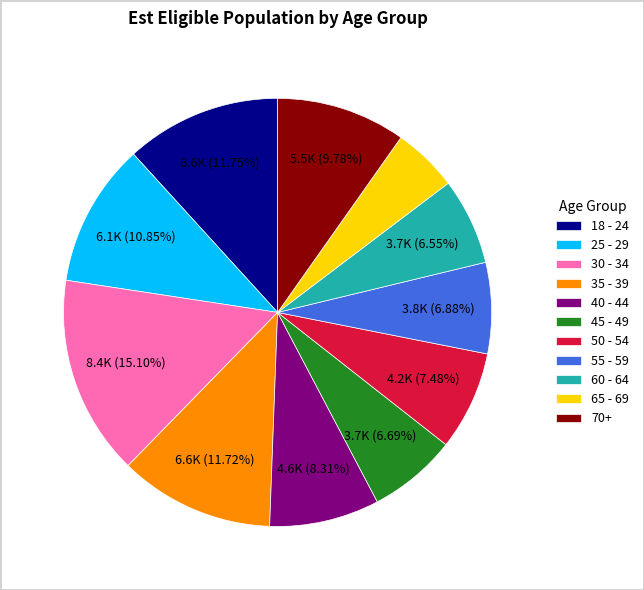

Count the number of slices in the pie.

11